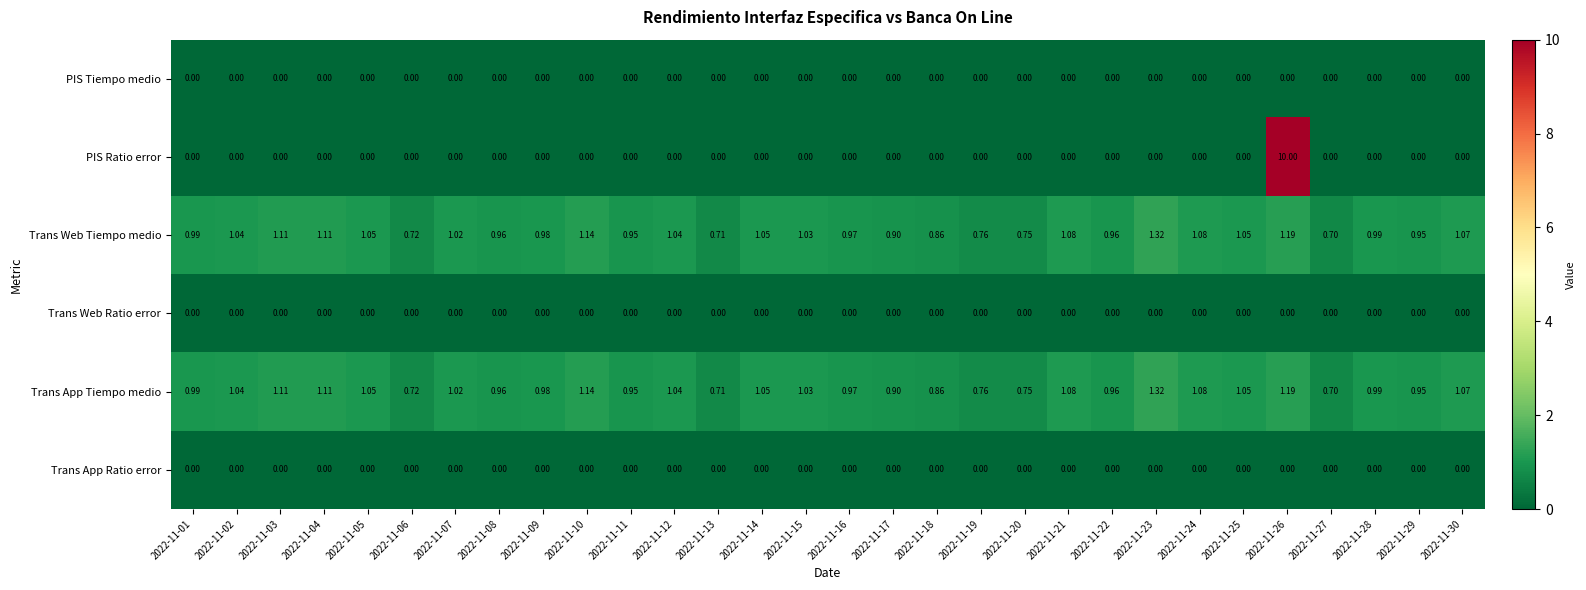

At how many categories does at least one series exceed 9?

1